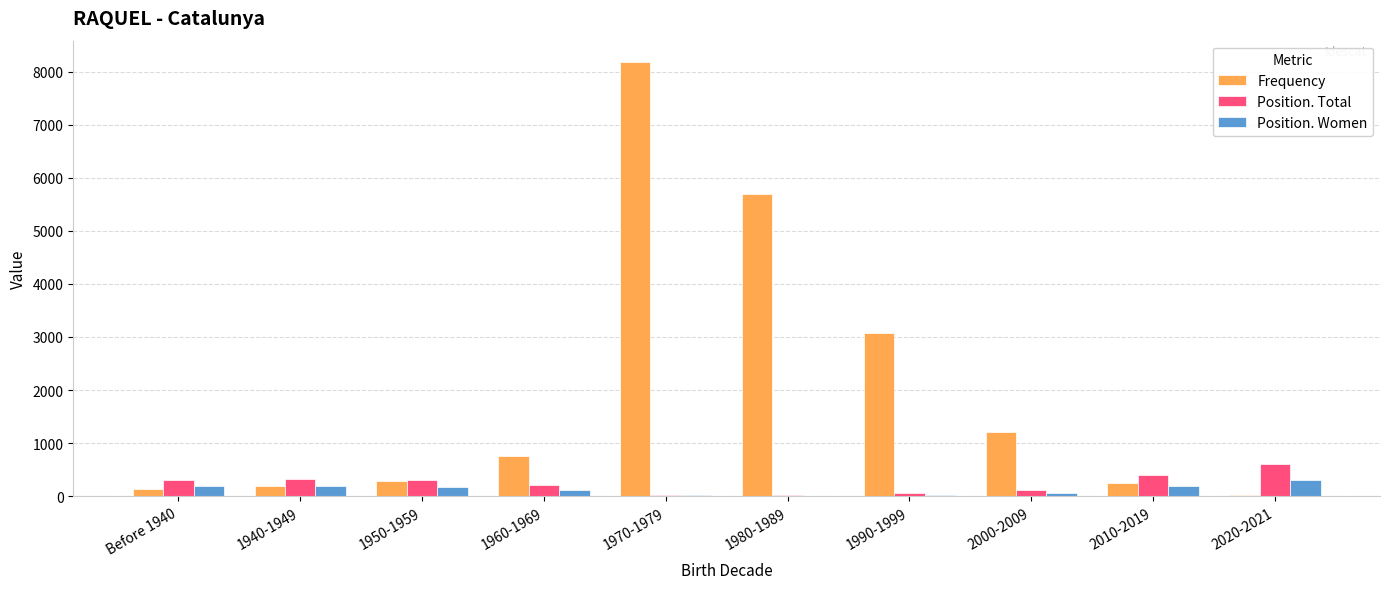

Are the bars grouped side by side (vs. stacked)?

Yes